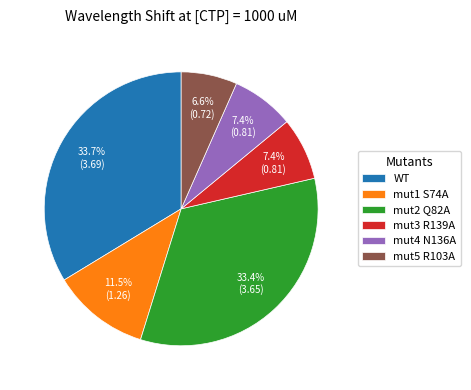

Is there any slice that represents more than half of the pie?

No